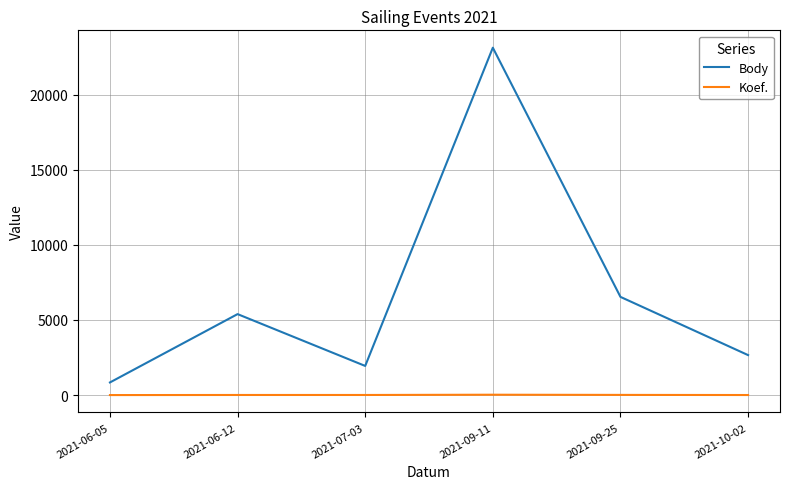

How many distinct data groups are displayed?

2